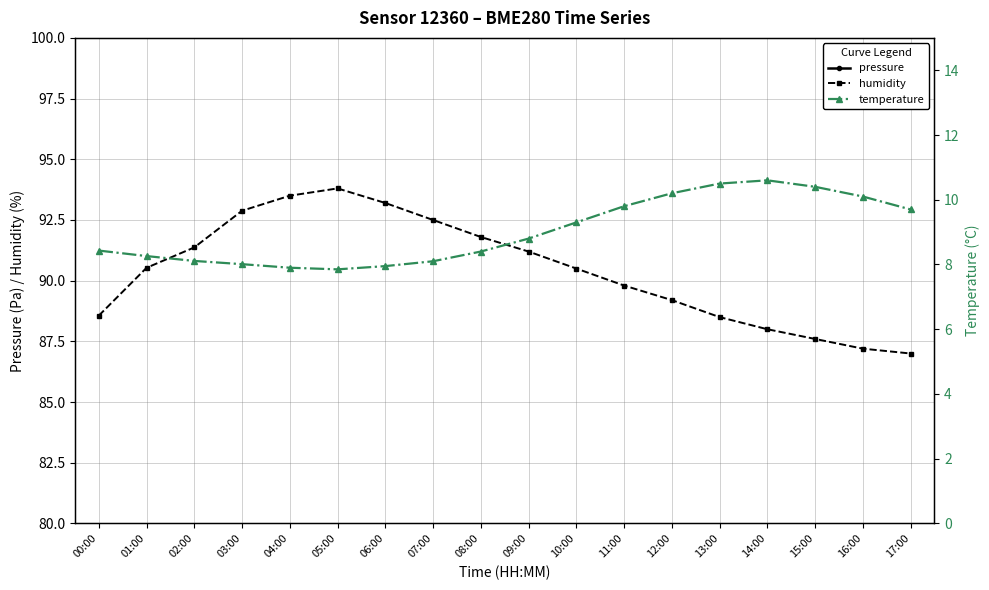

True or false: pressure and humidity intersect in this chart.

False